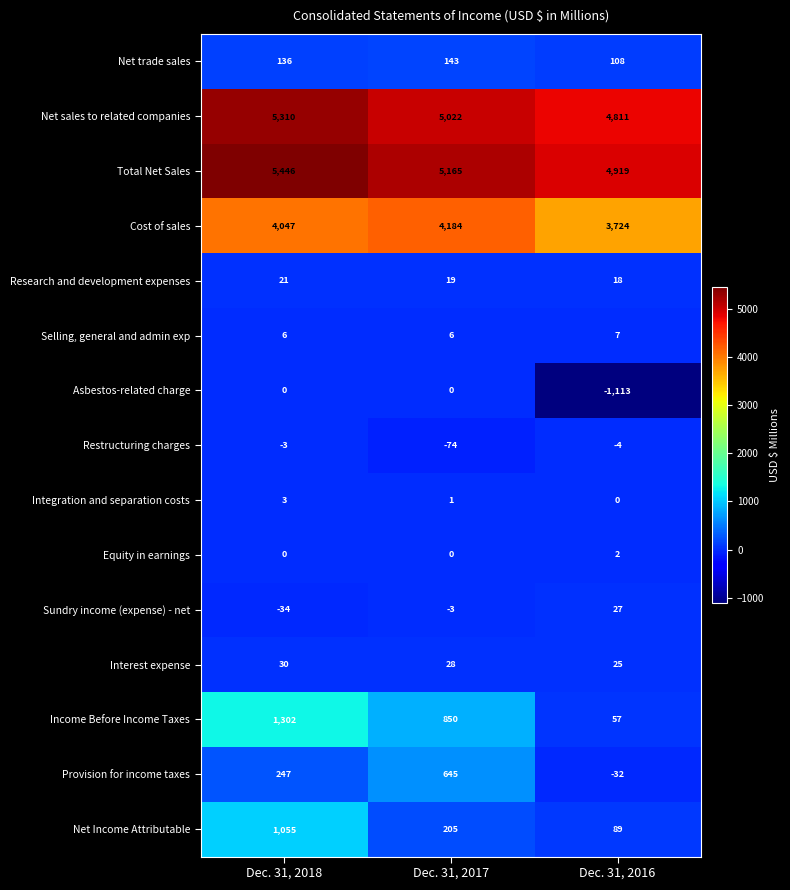

At which category is the sum across all series the highest?

Dec. 31, 2018